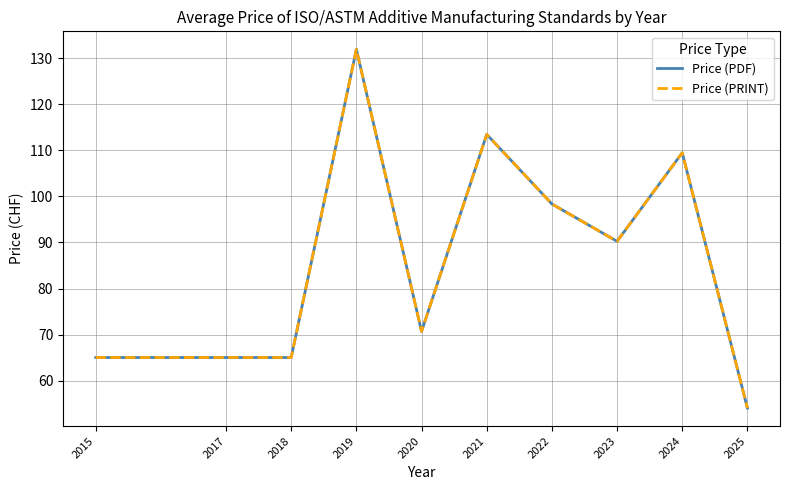

Is this an area chart (filled region under the line)?

No